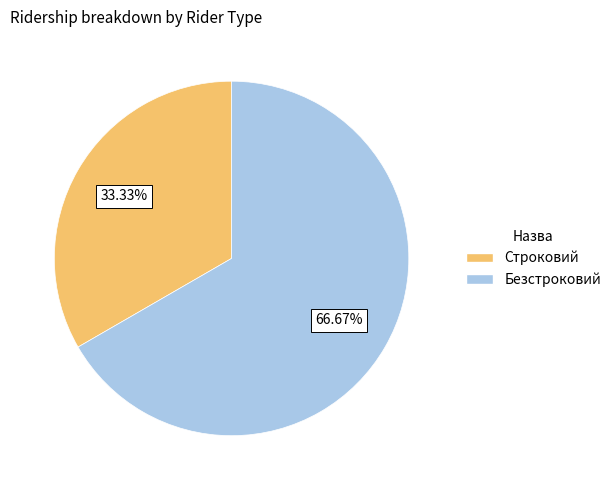

Approximately how many times larger is the value at Безстроковий compared to Строковий?

2.0